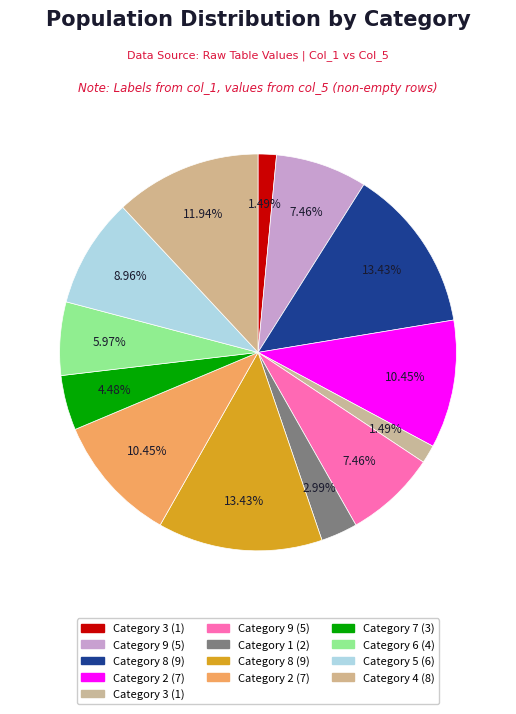

Count the number of slices in the pie.

13